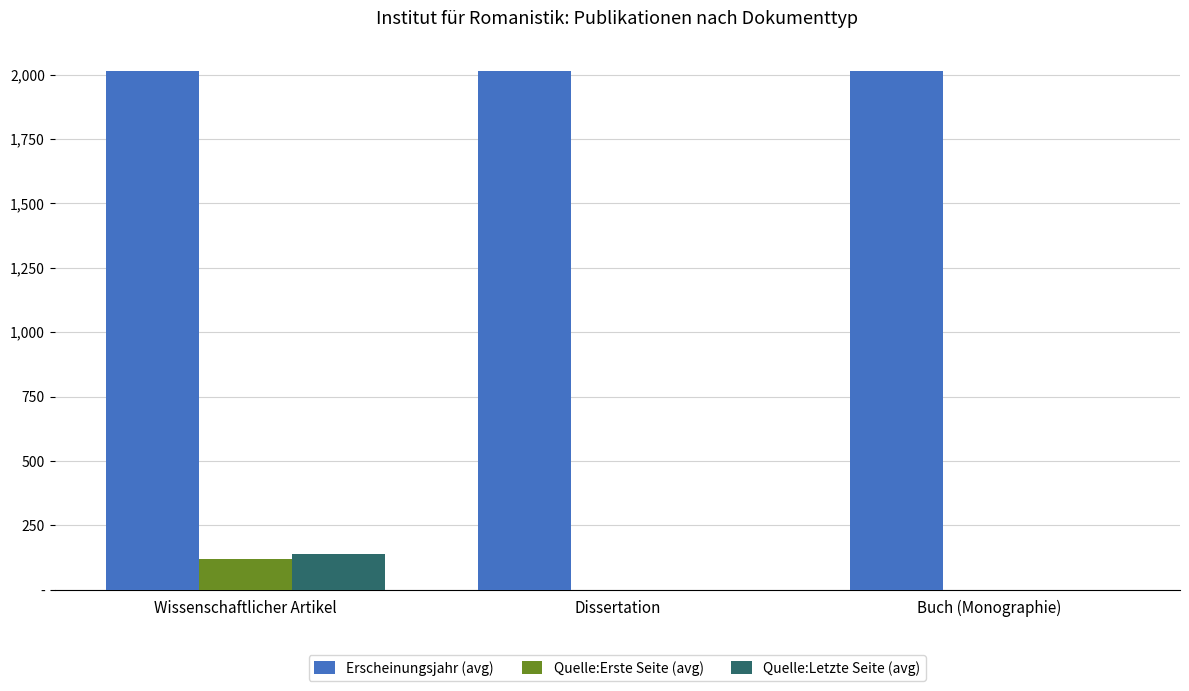

Reading left to right, what are all the values shown in this chart?

Erscheinungsjahr (avg): Wissenschaftlicher Artikel=2015	Dissertation=2012	Buch (Monographie)=2013
Quelle:Erste Seite (avg): Wissenschaftlicher Artikel=118	Dissertation=0	Buch (Monographie)=0
Quelle:Letzte Seite (avg): Wissenschaftlicher Artikel=140	Dissertation=0	Buch (Monographie)=0